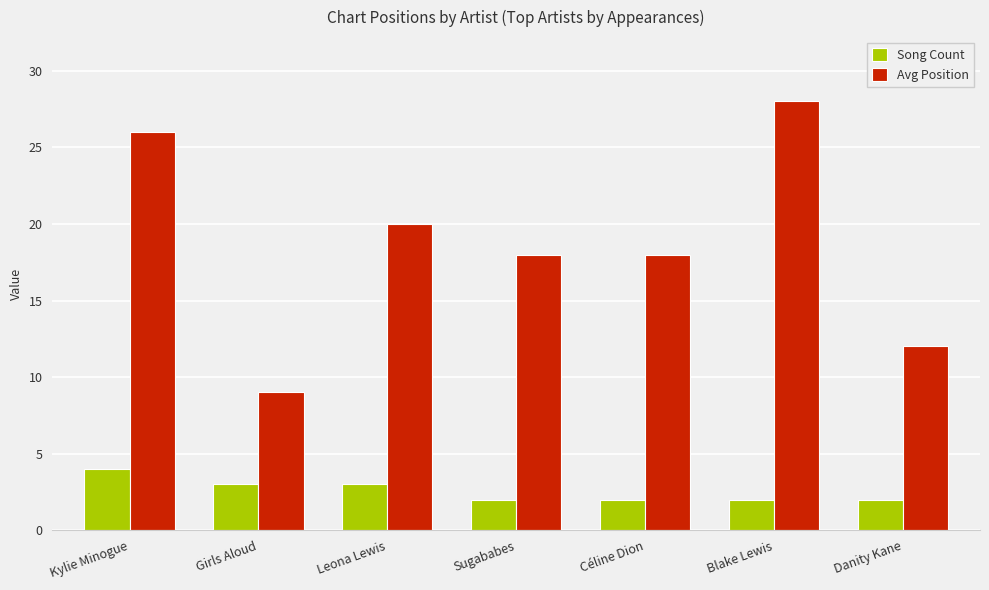

What is the total value across all series at Danity Kane?

14